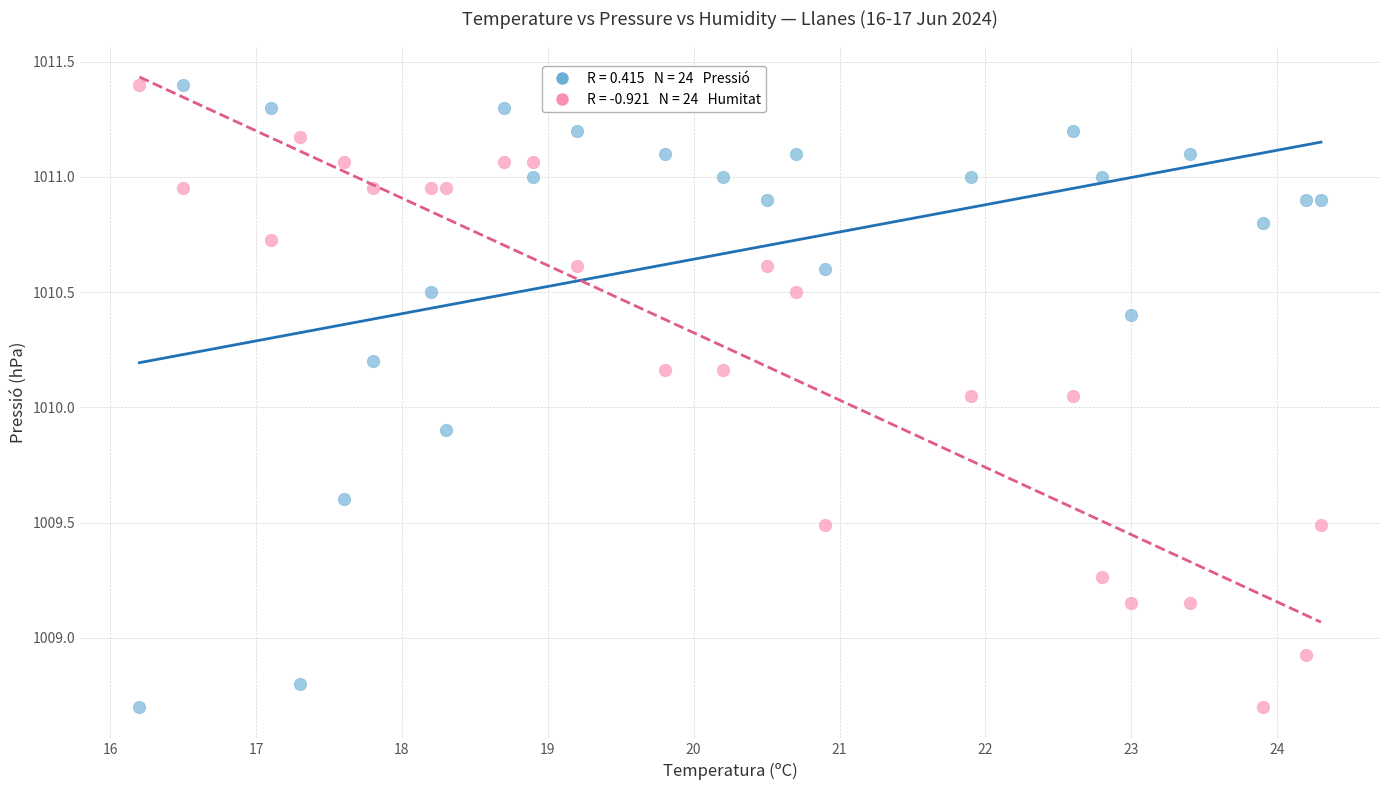

Across all data points, what is the range of Y values (max minus min)?

2.7